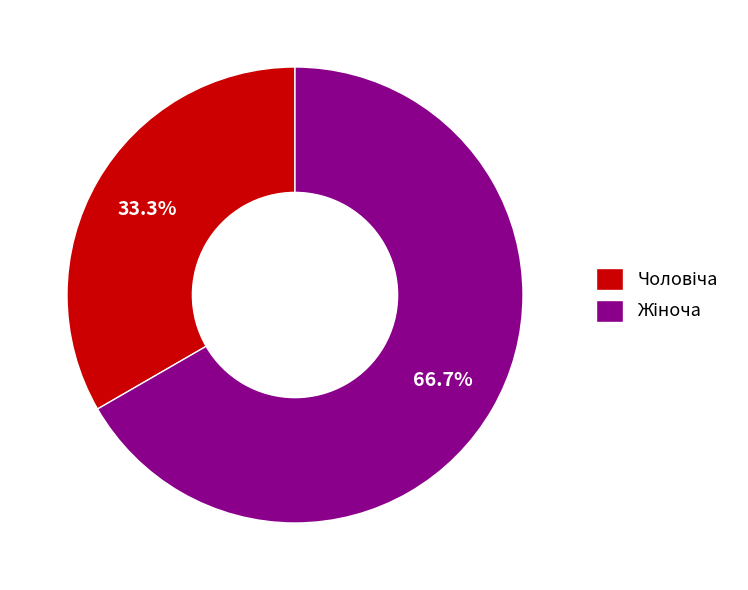

Does any single category account for the majority?

Yes